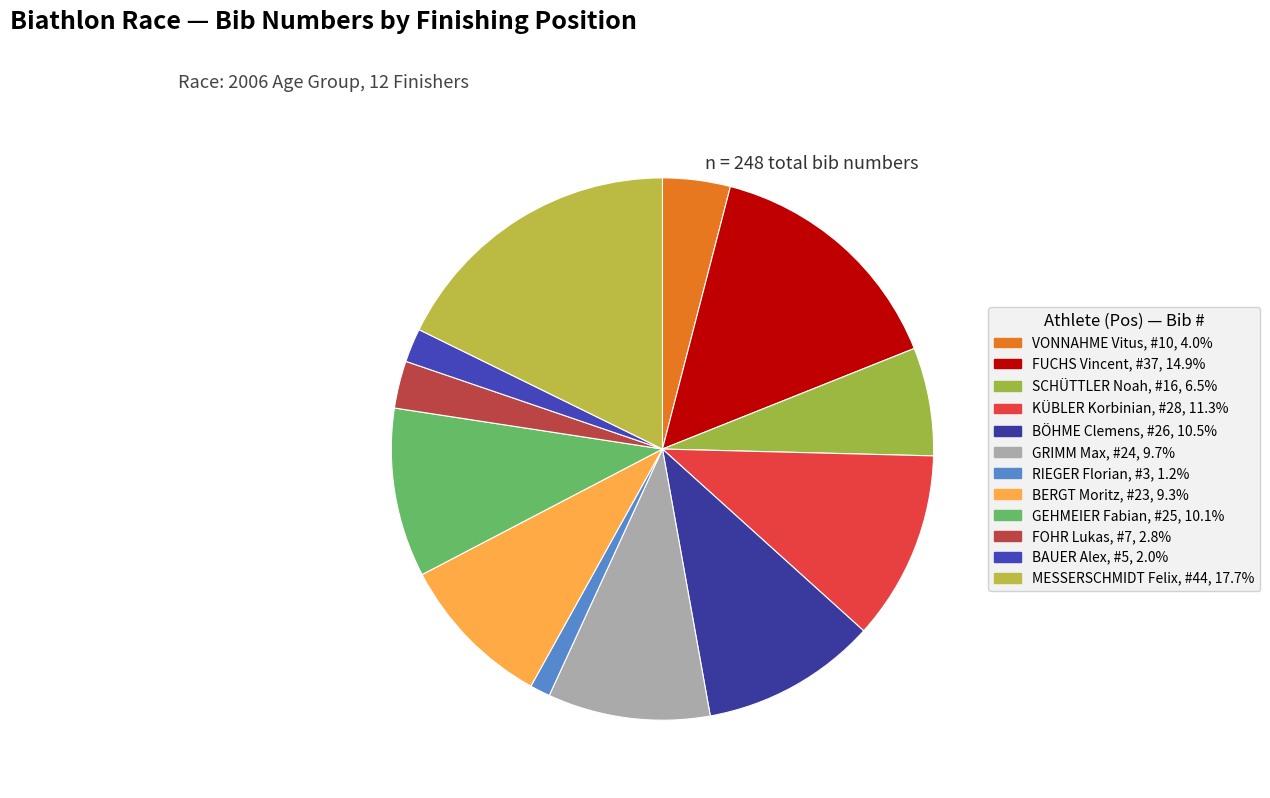

Which category has the smallest portion of the pie?

RIEGER Florian (Pos 7)